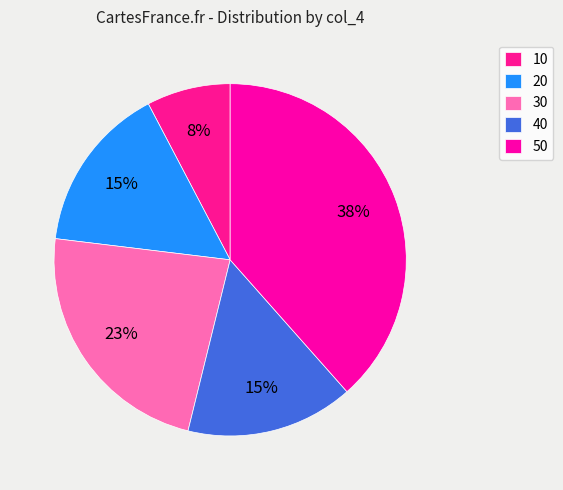

Count the number of slices in the pie.

5